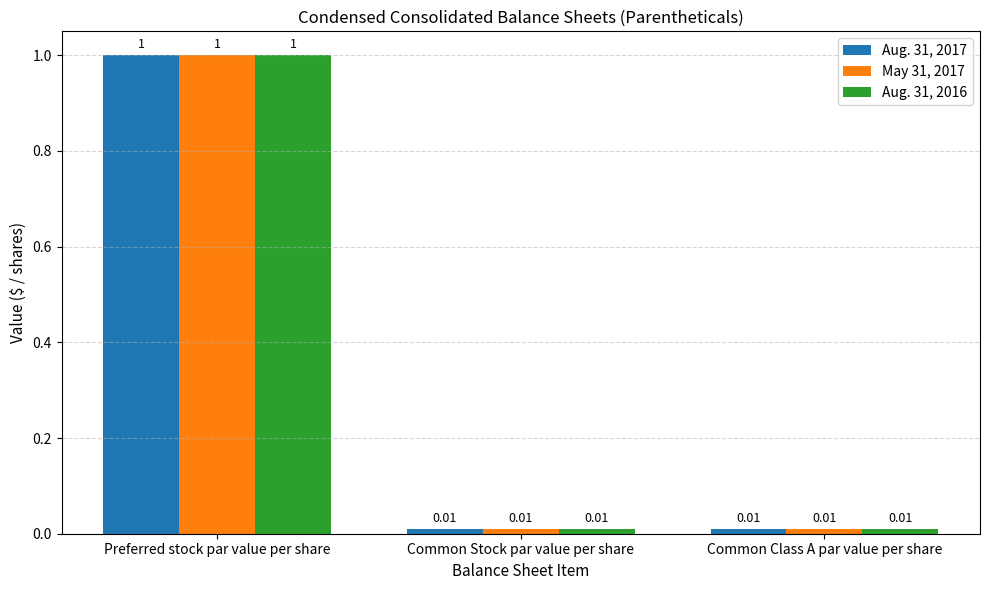

At which category is the sum across all series the highest?

Preferred stock par value per share